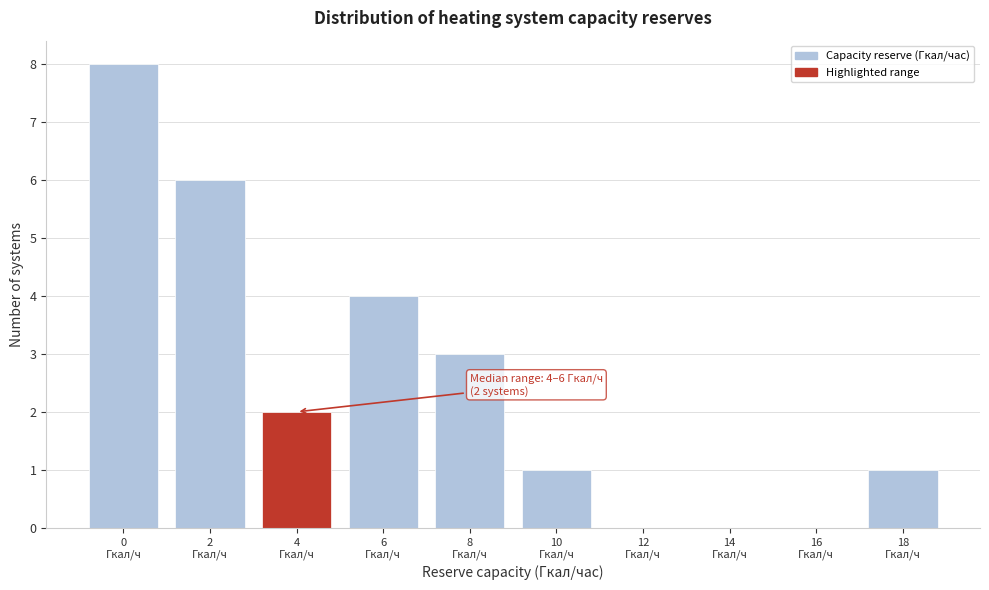

What is the maximum value shown in the chart?

8